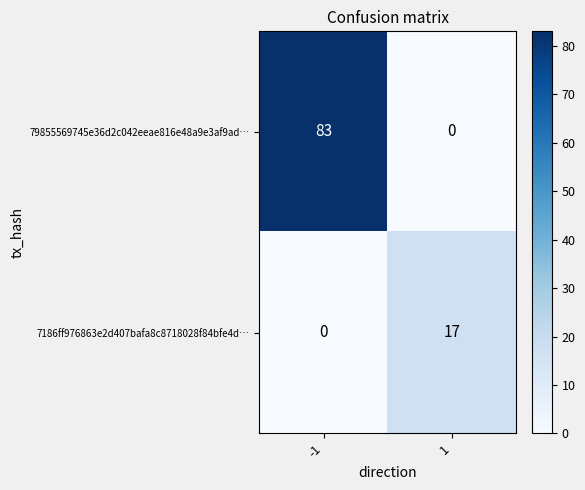

The 79855569745e36d2c042eeae816e48a9e3af9ad… series shows 0 at 1. True or false?

True